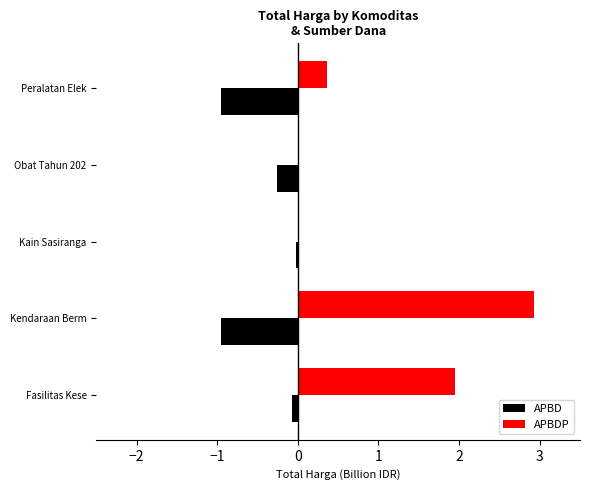

What is the average value of the APBDP series?

1.1